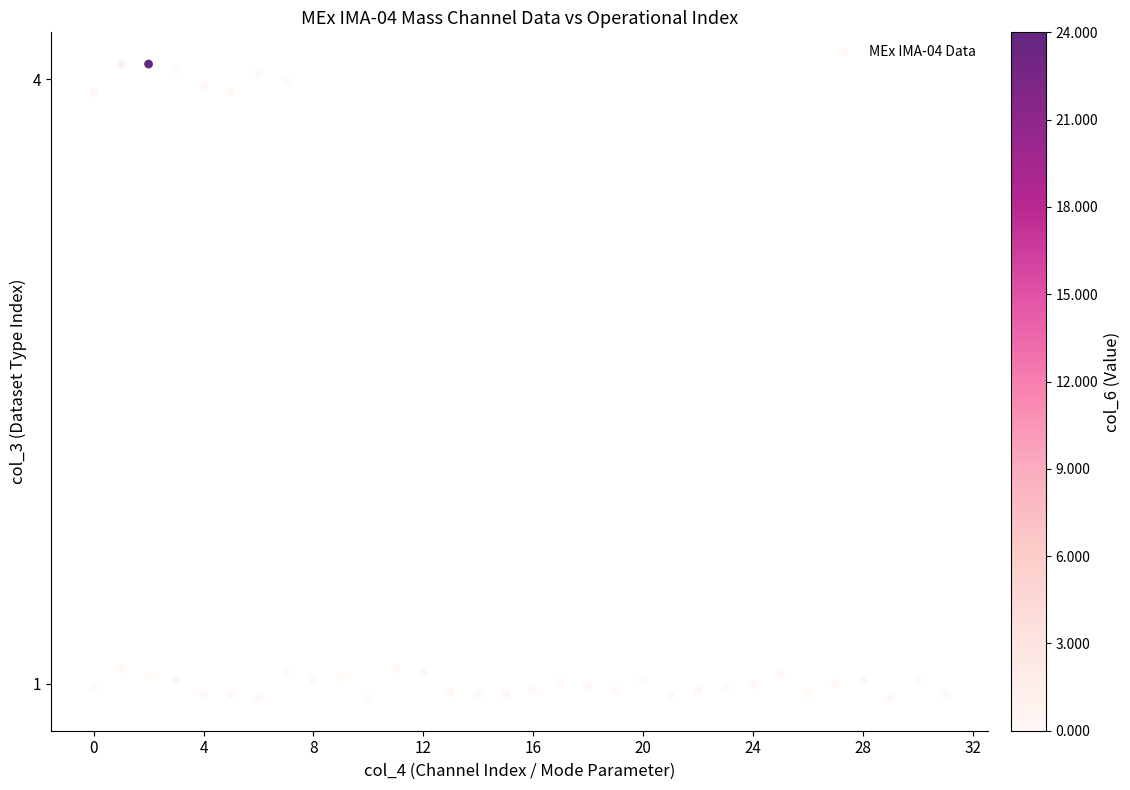

What is the range of Y values (max minus min)?

3.2